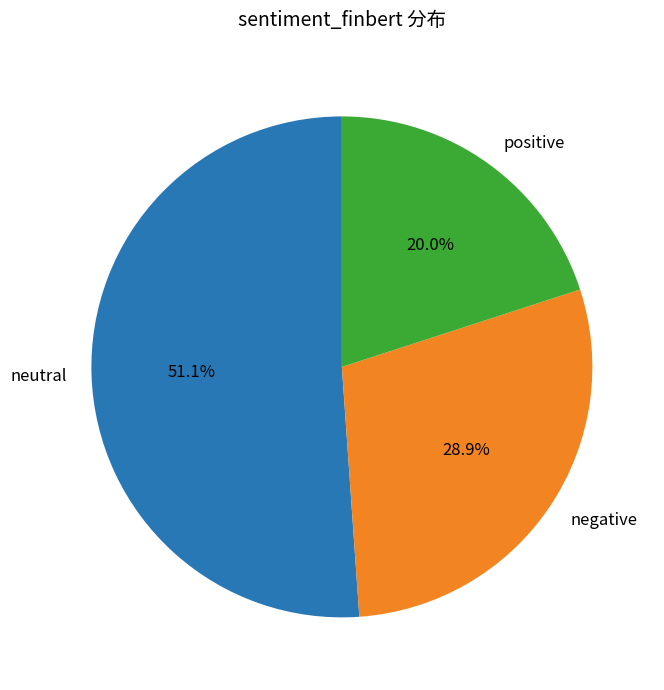

How many slices are in this pie chart?

3